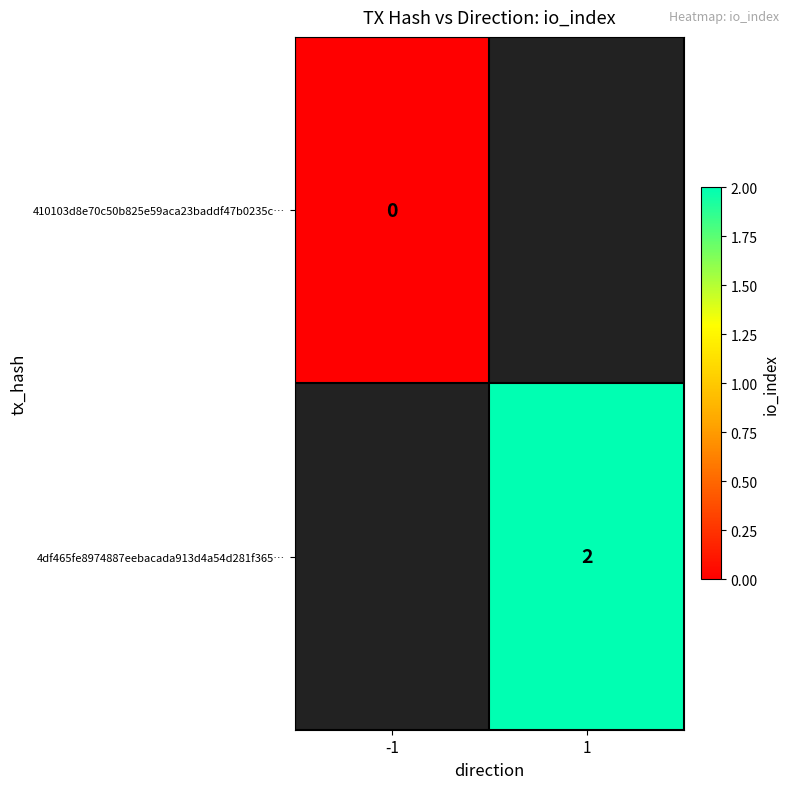

The value of 4df465fe8974887eebacada913d4a54d281f365… at 1 is 3. True or false?

False